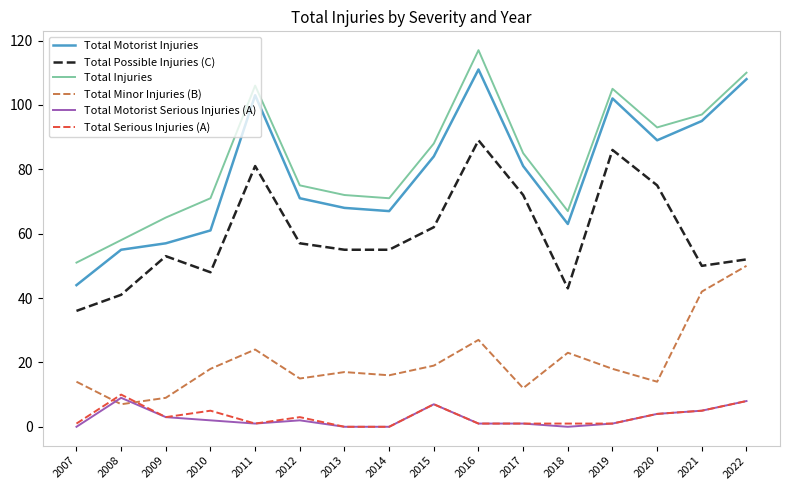

Reading left to right, transcribe all the data shown in this chart.

Total Motorist Injuries: 44	55	57	61	103	71	68	67	84	111	81	63	102	89	95	108
Total Possible Injuries (C): 36	41	53	48	81	57	55	55	62	89	72	43	86	75	50	52
Total Injuries: 51	58	65	71	106	75	72	71	88	117	85	67	105	93	97	110
Total Minor Injuries (B): 14	7	9	18	24	15	17	16	19	27	12	23	18	14	42	50
Total Motorist Serious Injuries (A): 0	9	3	2	1	2	0	0	7	1	1	0	1	4	5	8
Total Serious Injuries (A): 1	10	3	5	1	3	0	0	7	1	1	1	1	4	5	8